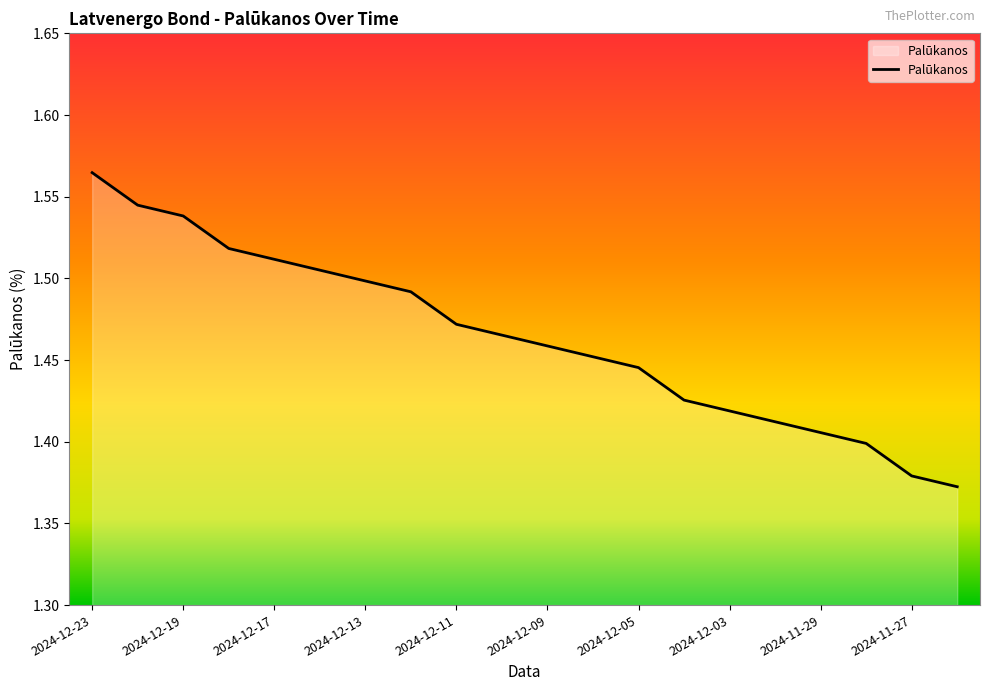

What is the difference between the second highest and second lowest values?

0.2